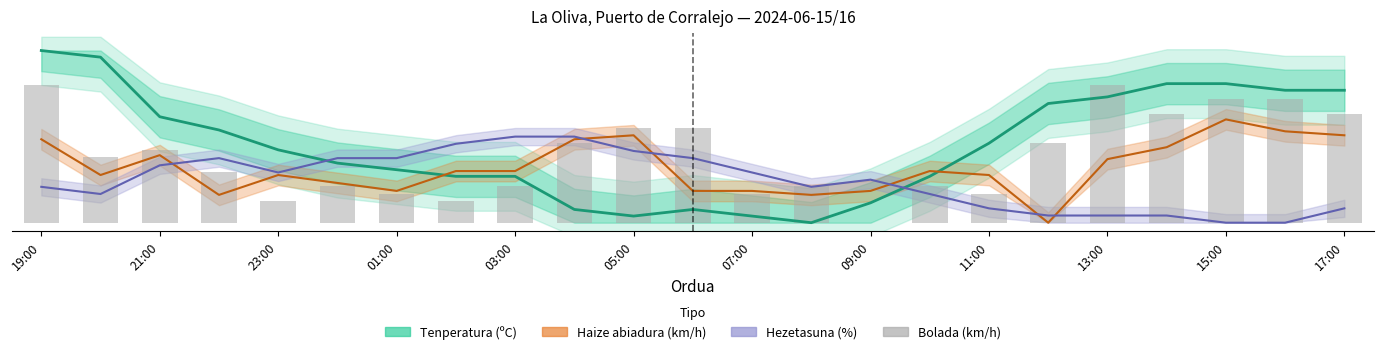

Is the value of Haize abiadura (km/h) at 19:00 greater than the value of Bolada (km/h) at 01:00?

Yes